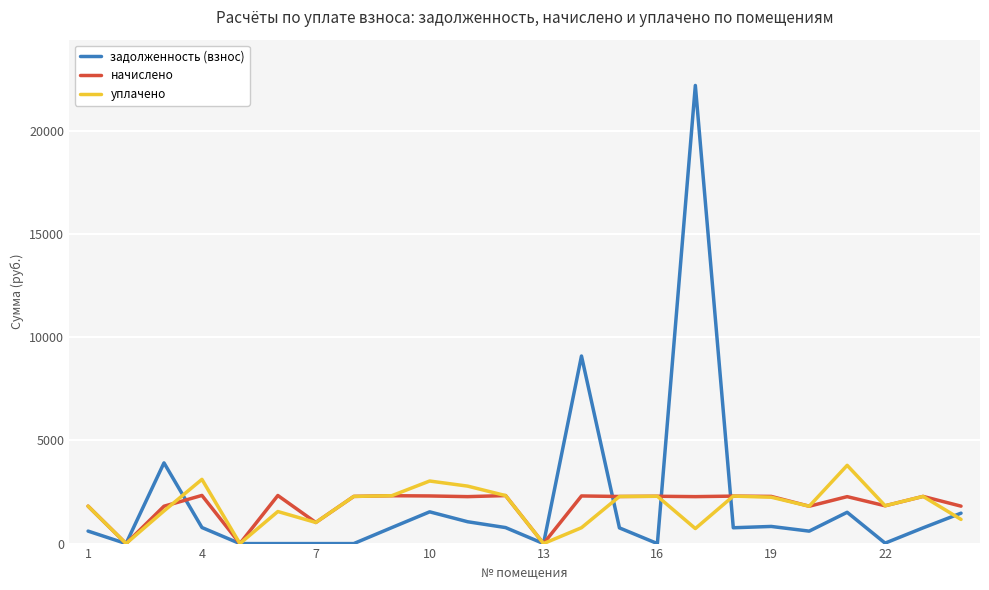

What is the difference between the maximum and second lowest values in the начислено series?

2333.9